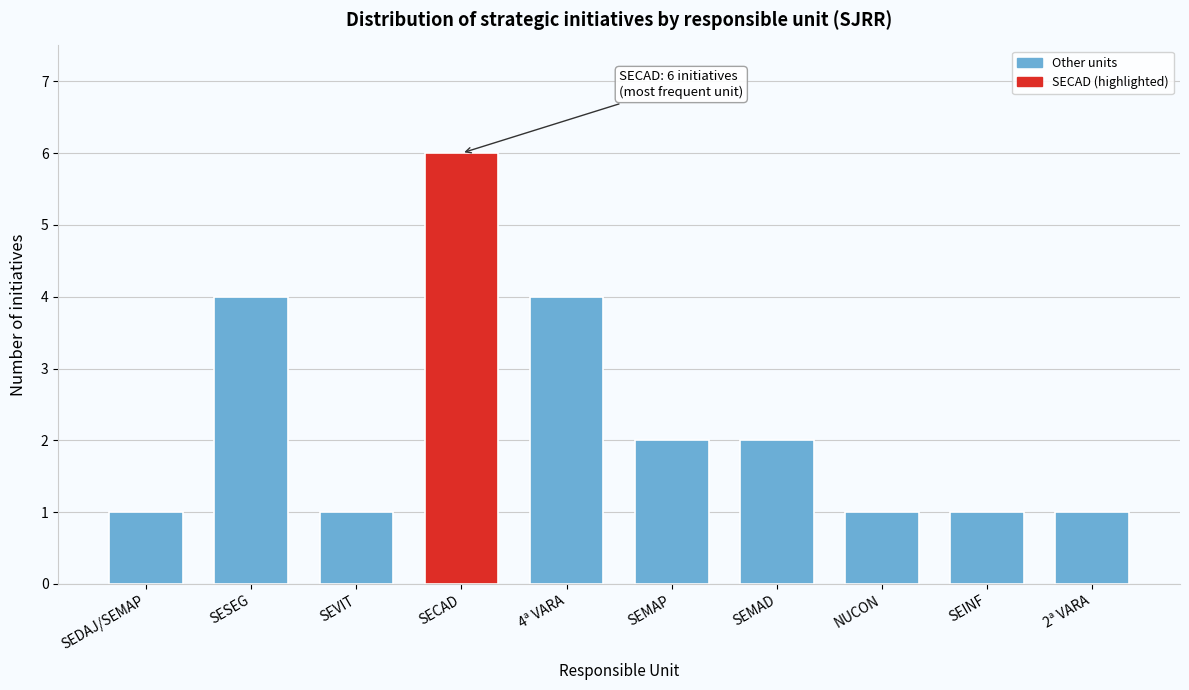

Reading right to left, what are all the values shown in this chart?

1	1	1	2	2	4	6	1	4	1